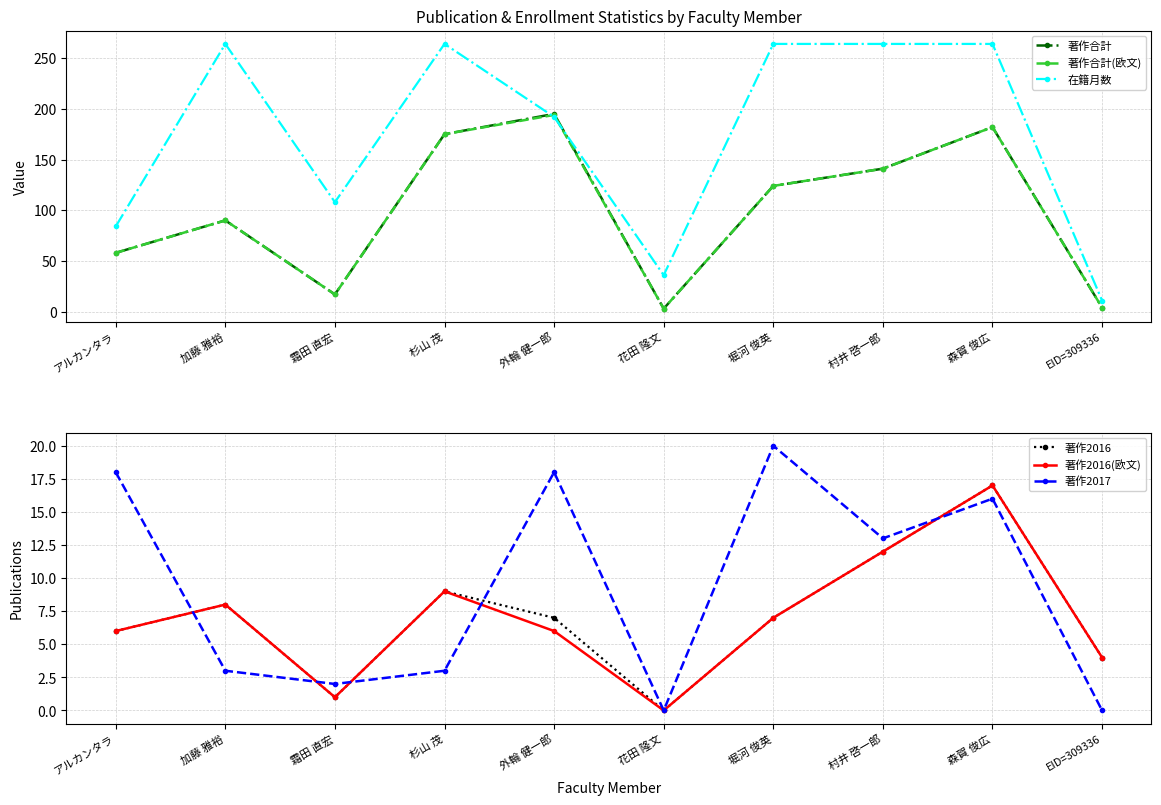

What is the approximate value of 著作2016(欧文) at 森賀 俊広?

17